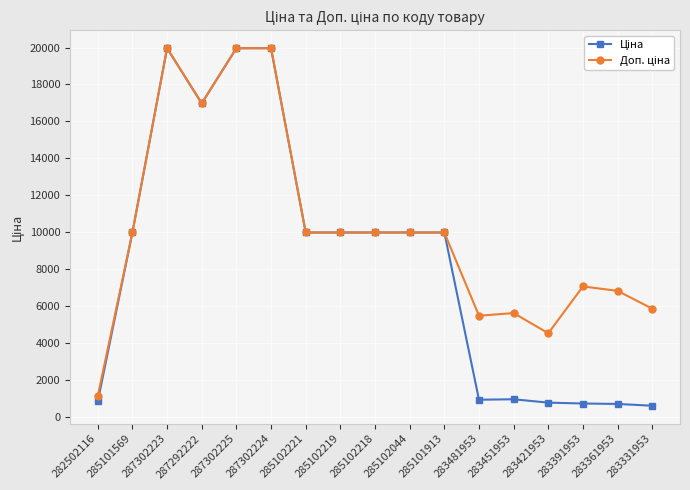

What is the total value across all series at 285102044?

19950.0